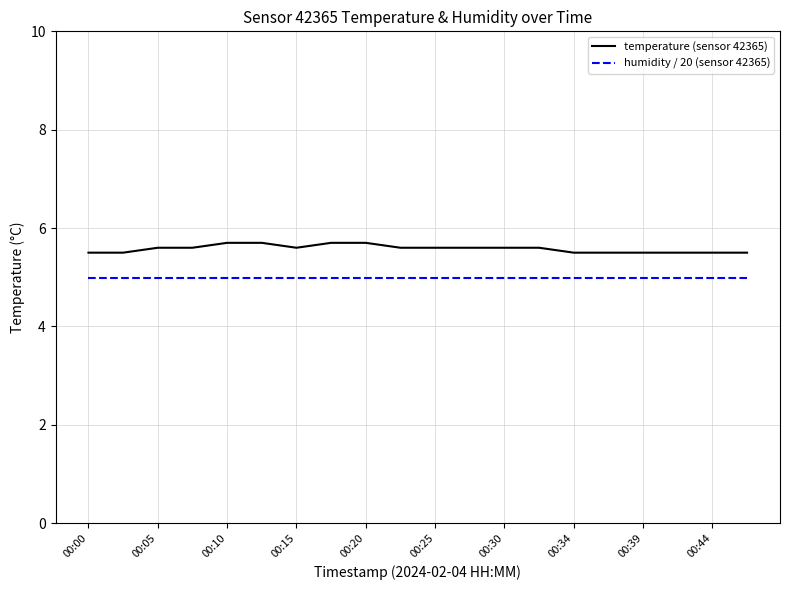

Which series has the widest spread of values?

temperature (sensor 42365)